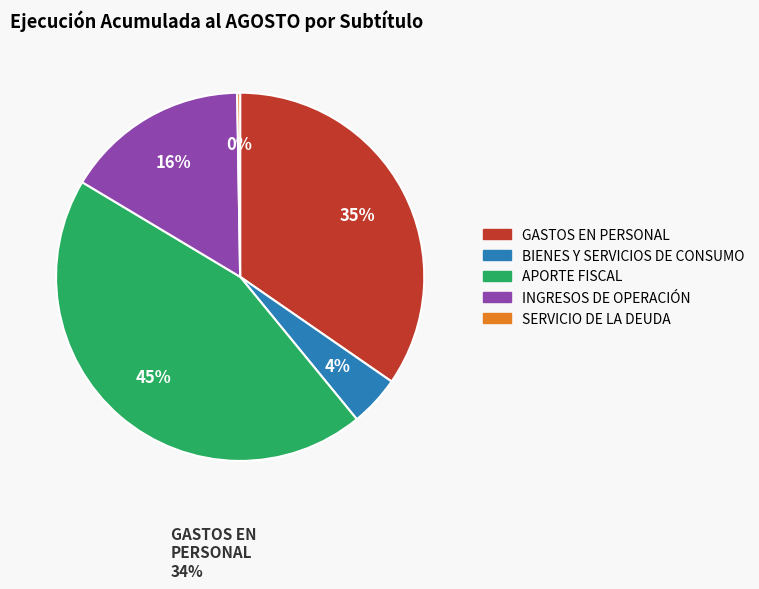

What is the largest slice in the pie chart?

APORTE FISCAL